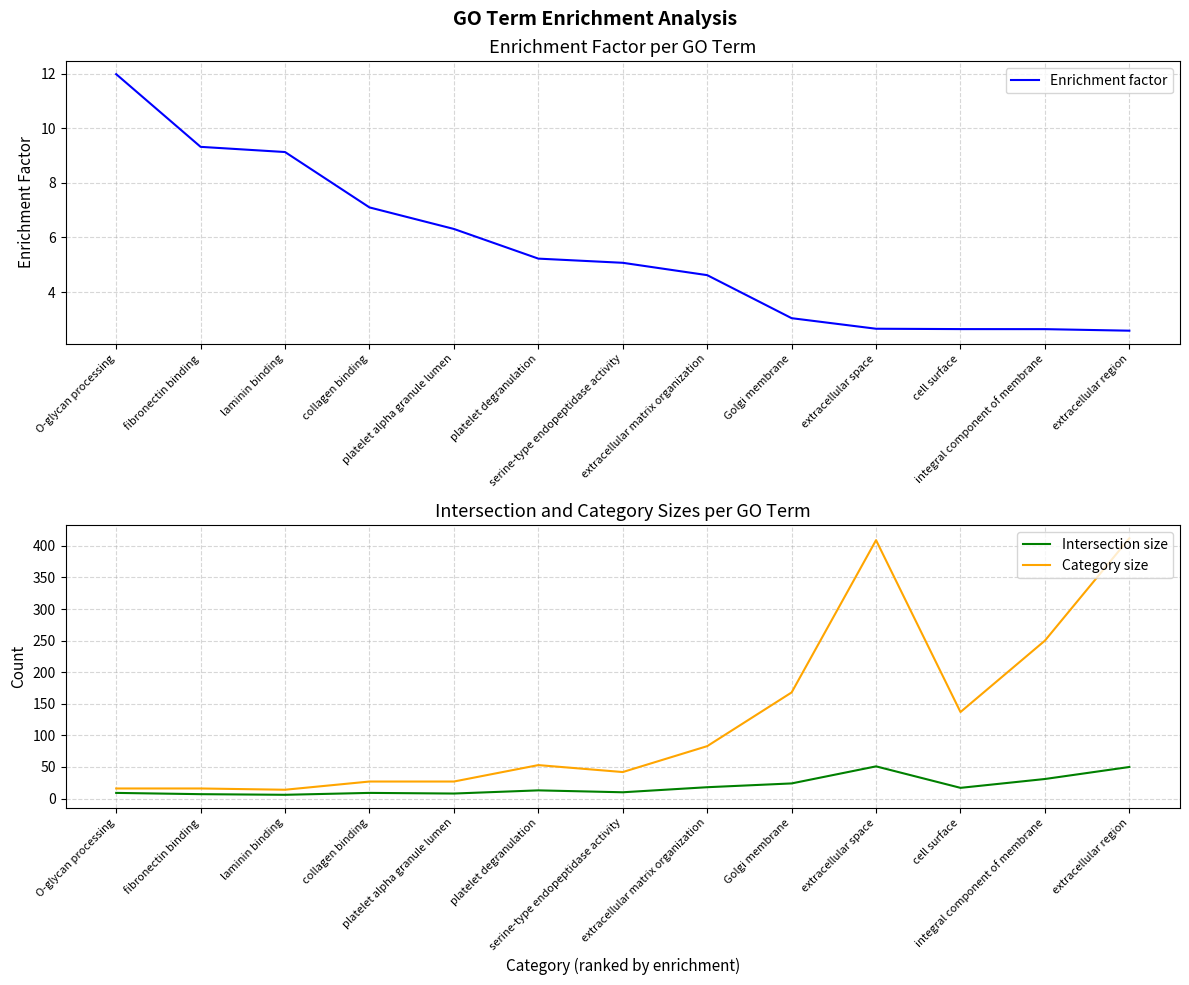

Rank the series by their maximum value, from lowest to highest.

Enrichment factor, Intersection size, Category size